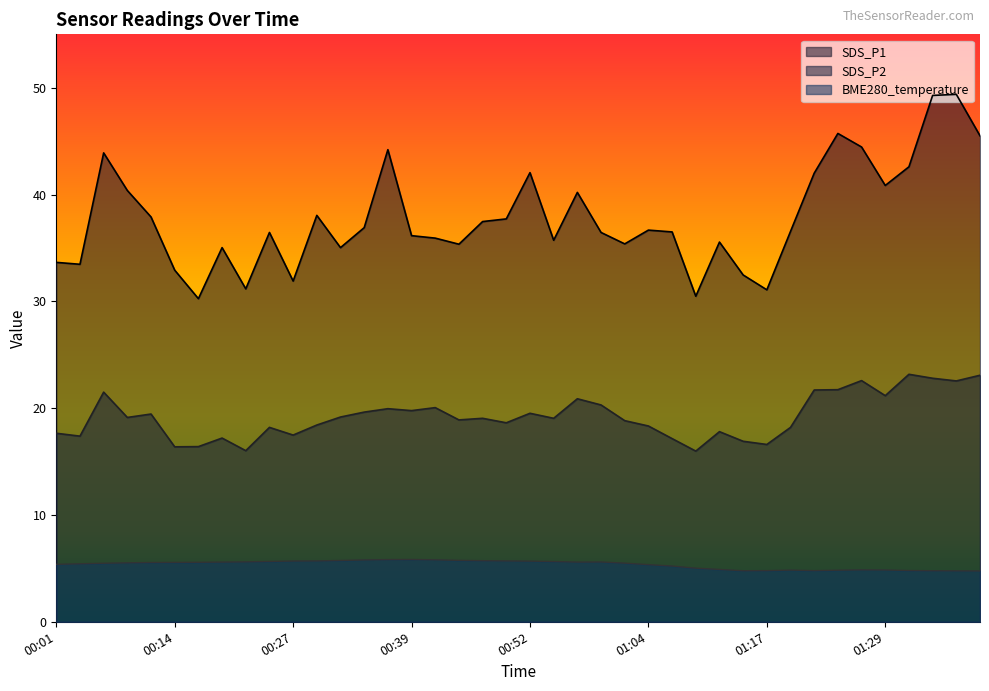

What are all the series names shown in the legend?

SDS_P1, SDS_P2, BME280_temperature